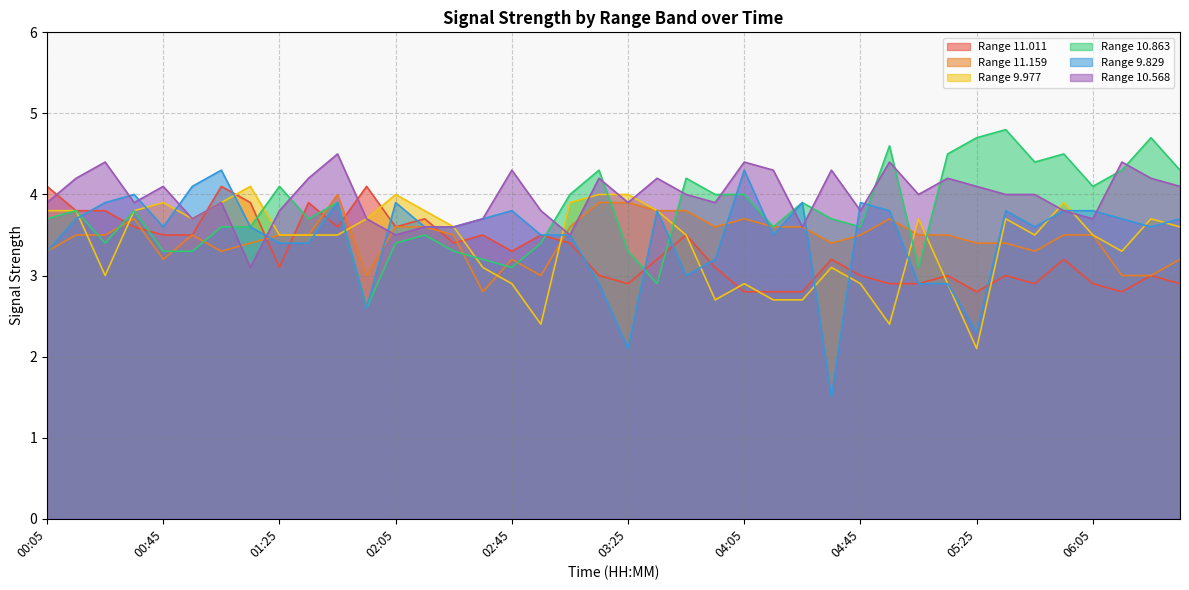

What is the label of the 20th point from the right?

03:25